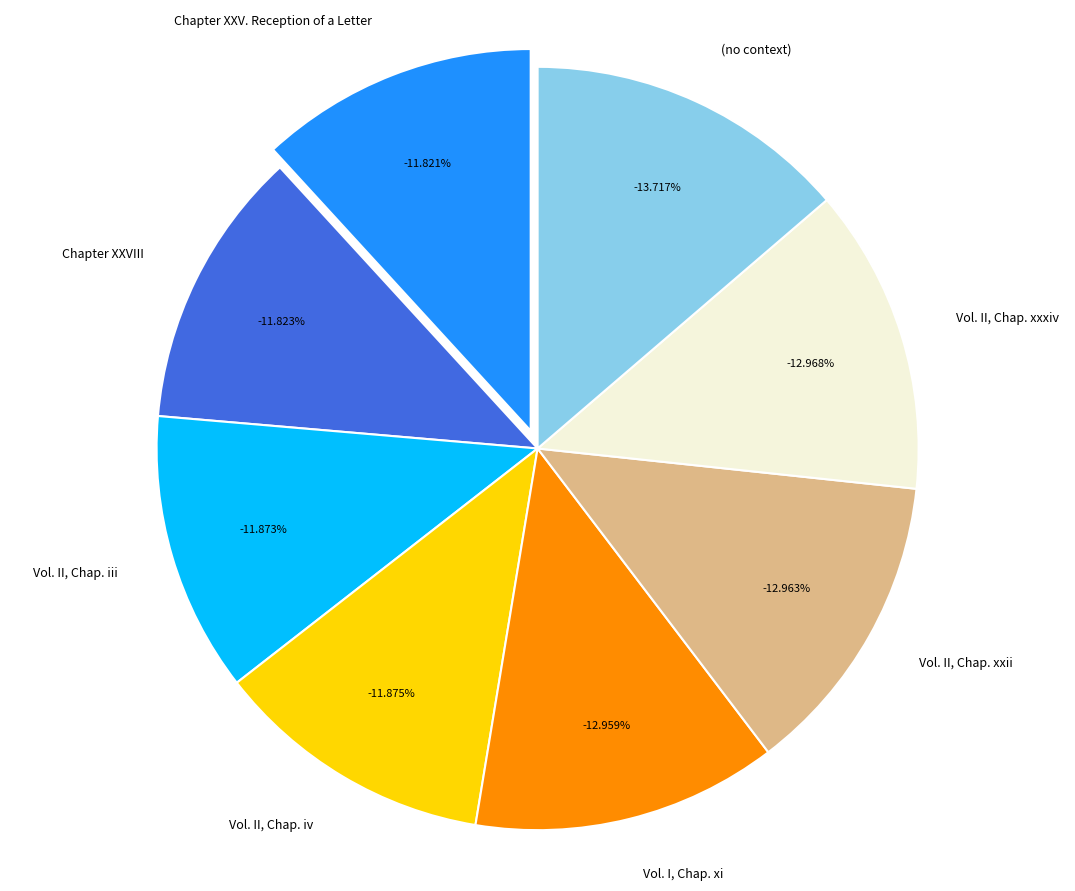

True or false: Vol. II, Chap. iii accounts for 5% of the total.

False